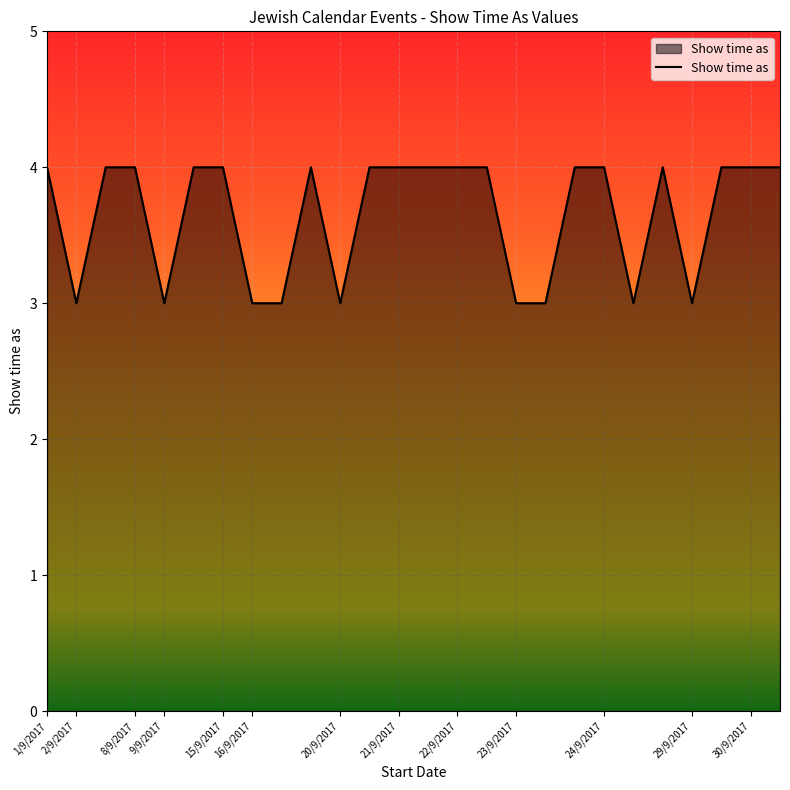

What is the greatest value displayed?

4